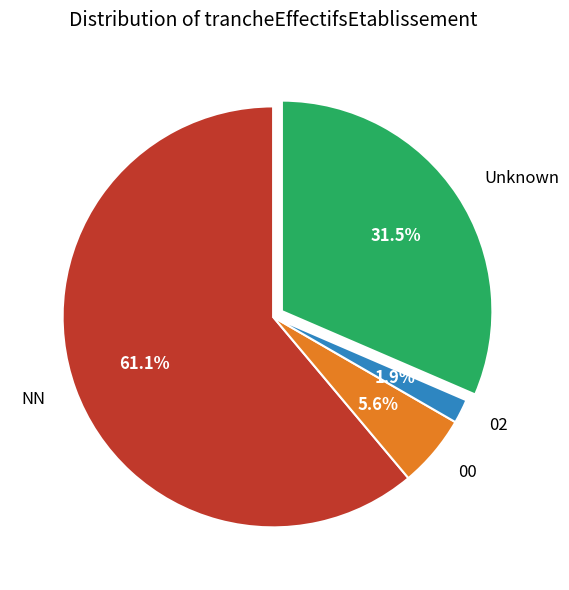

Does any single category account for the majority?

Yes